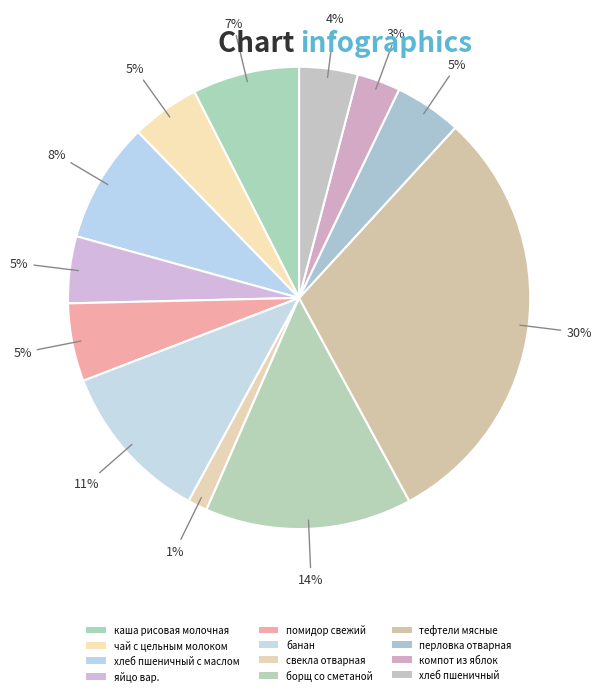

Approximately how many times larger is the value at банан compared to тефтели мясные?

0.4